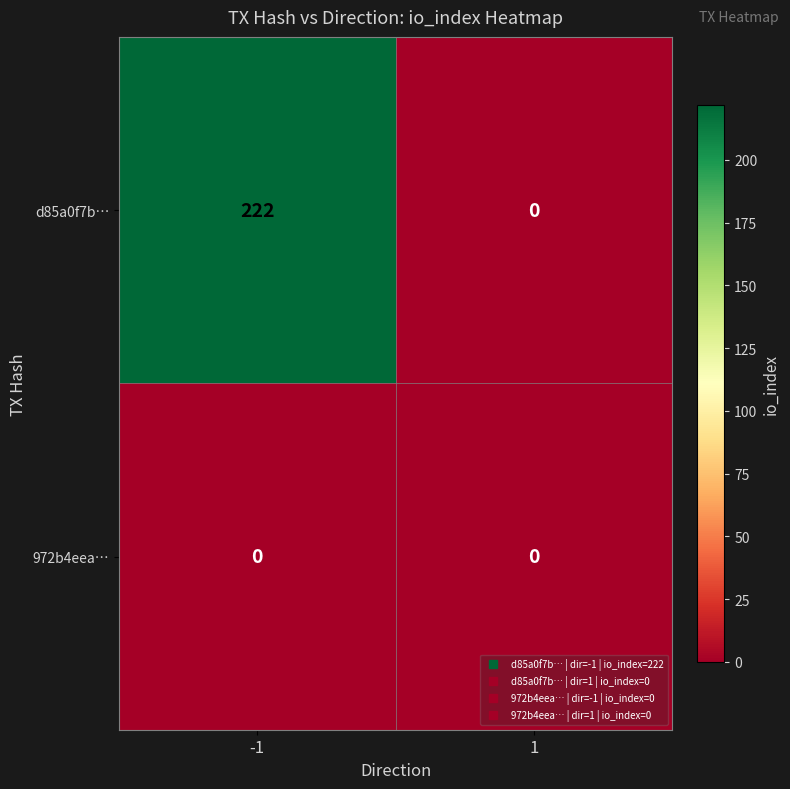

Reading left to right, transcribe all the data shown in this chart.

d85a0f7b…: 222	0
972b4eea…: 0	0